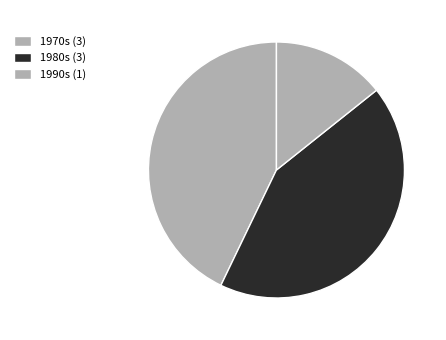

Is there any slice that represents more than half of the pie?

No